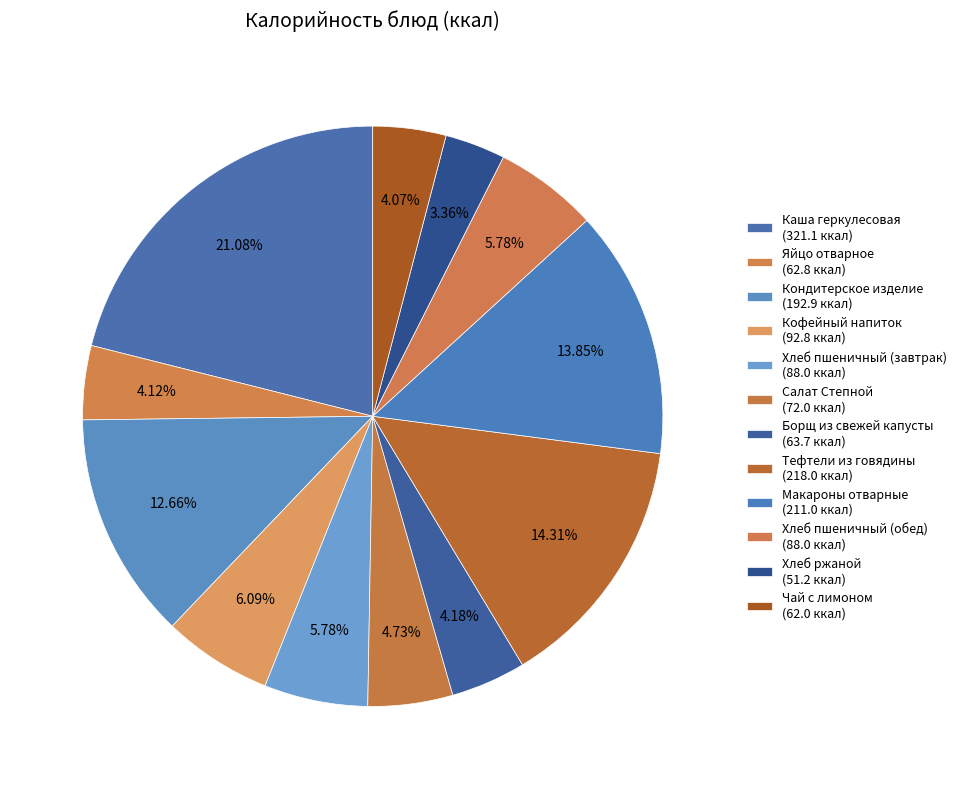

How many slices are in this pie chart?

12